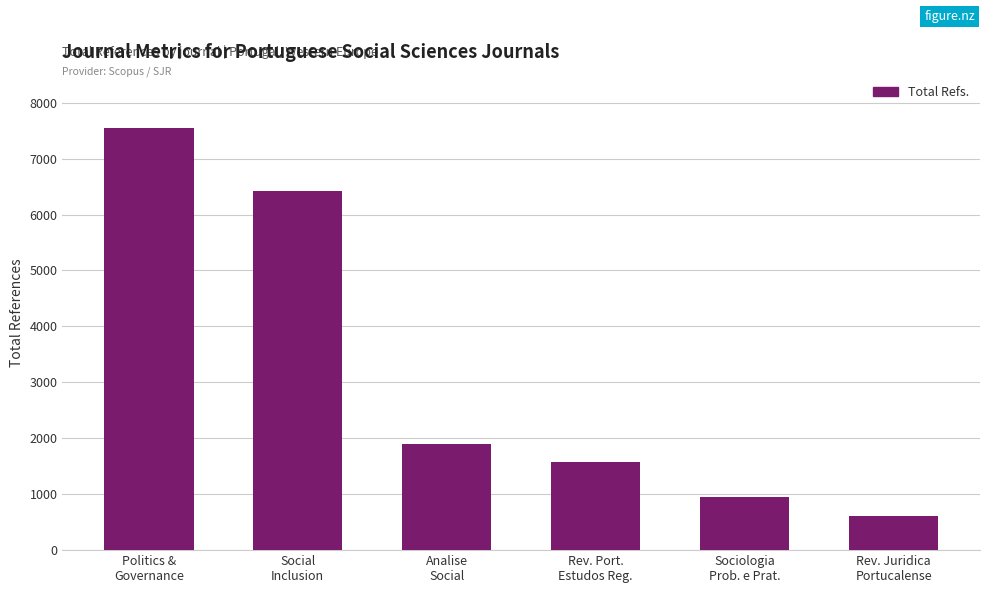

What is the average value?

3166